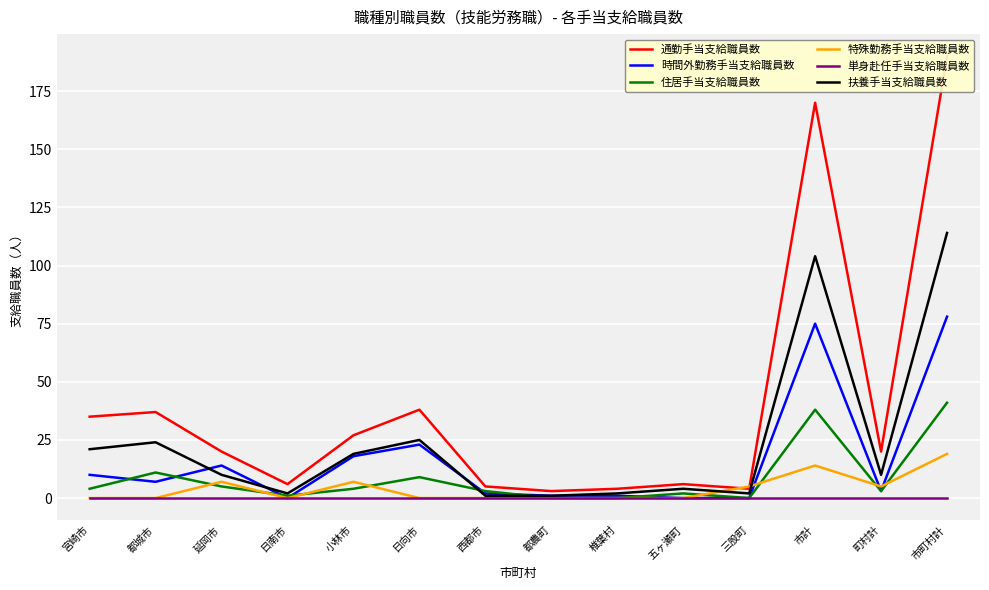

Is the value of 特殊勤務手当支給職員数 at 小林市 greater than the value of 単身赴任手当支給職員数 at 椎葉村?

Yes